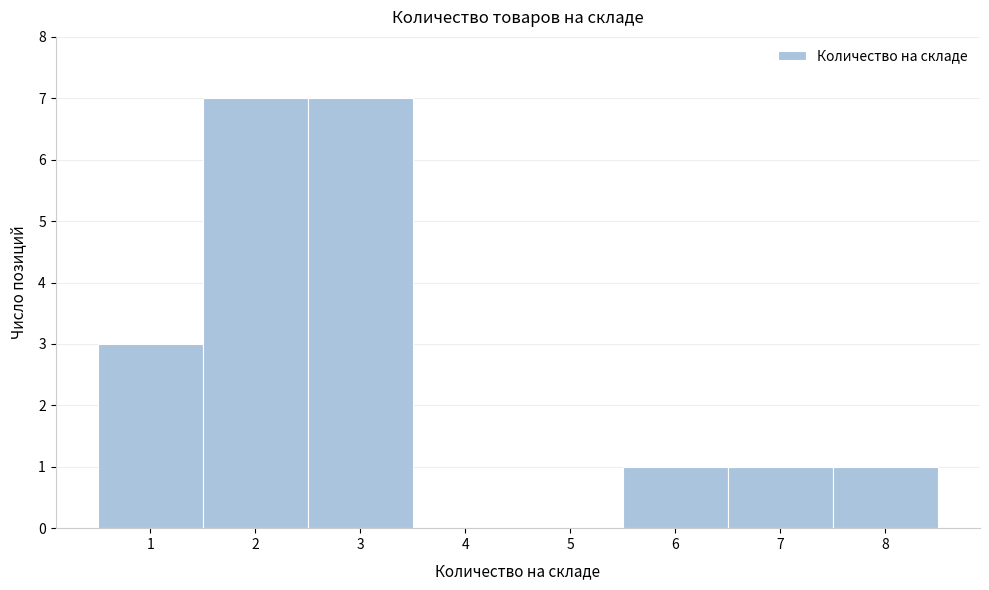

Reading left to right, transcribe all the data shown in this chart.

1=3	2=7	3=7	4=0	5=0	6=1	7=1	8=1